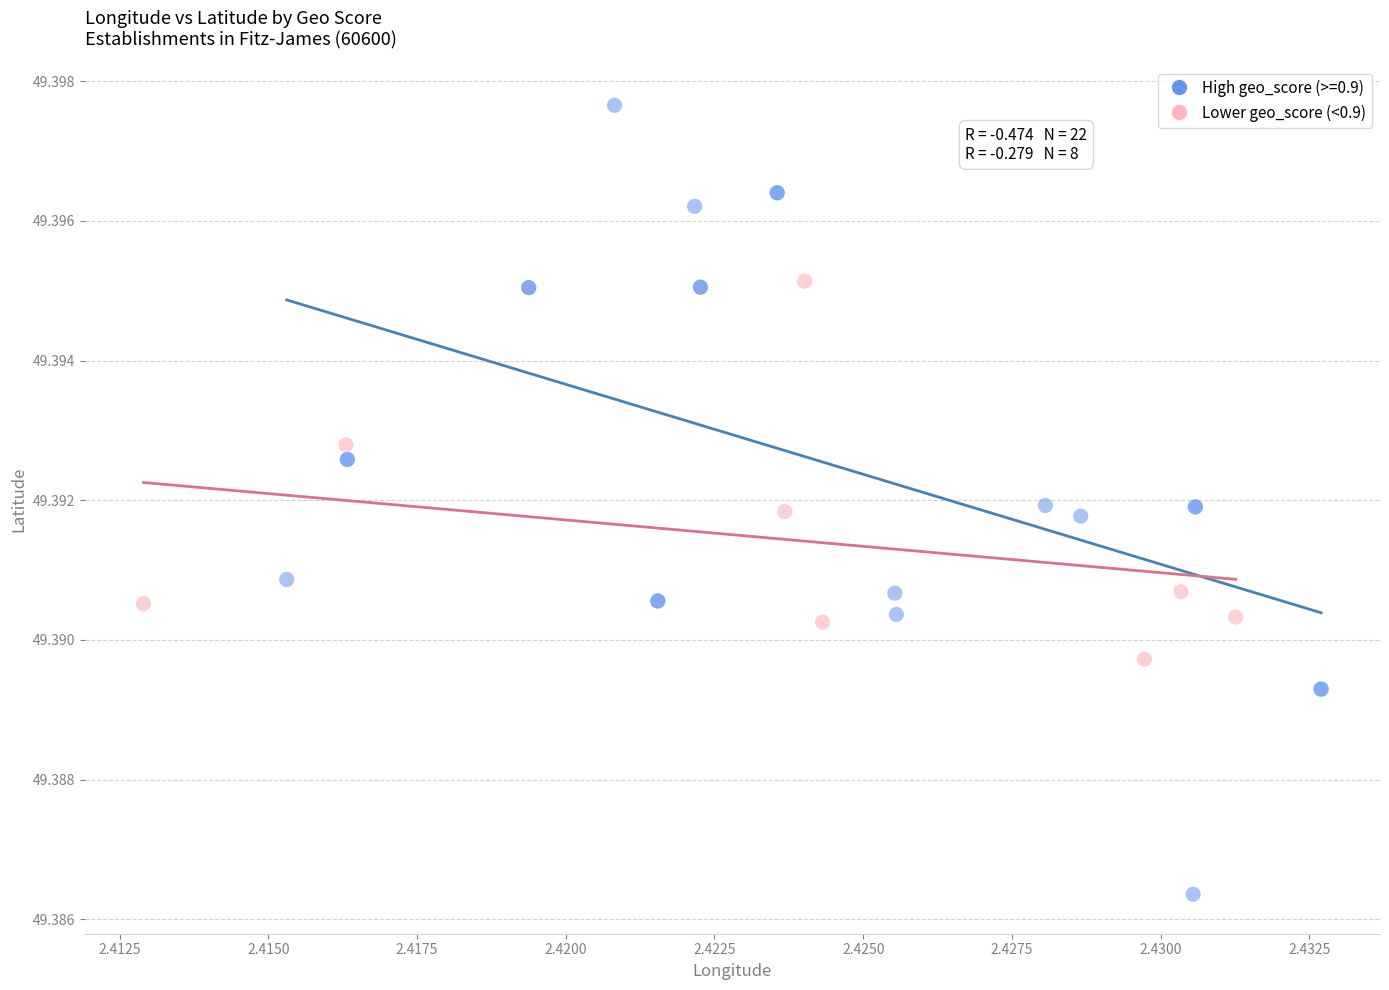

Which series reaches the minimum Y coordinate?

High geo_score (>=0.9)